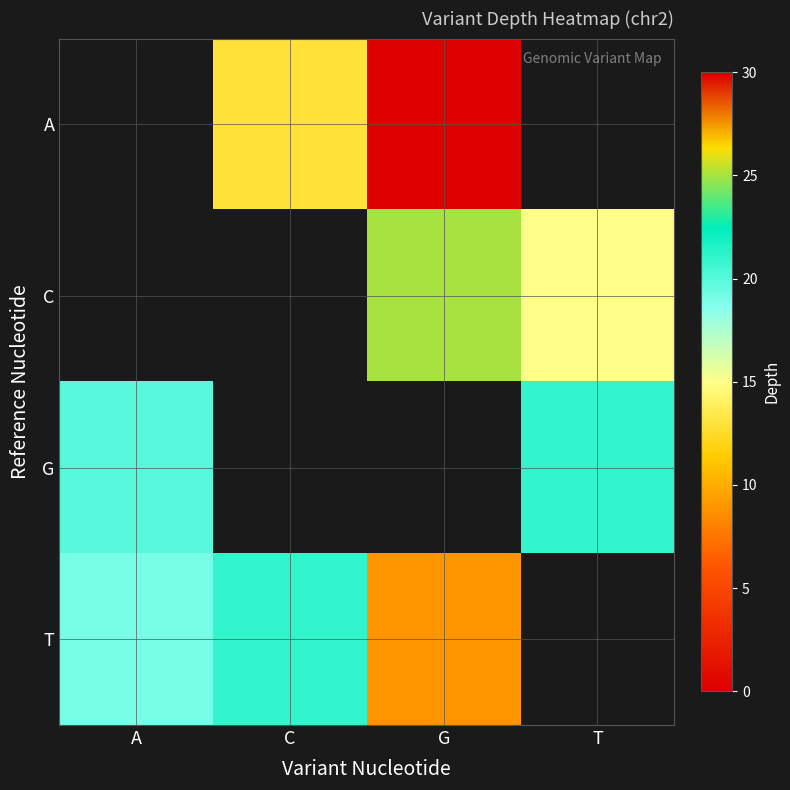

True or false: row_0 has a value of 13.0 at C.

True